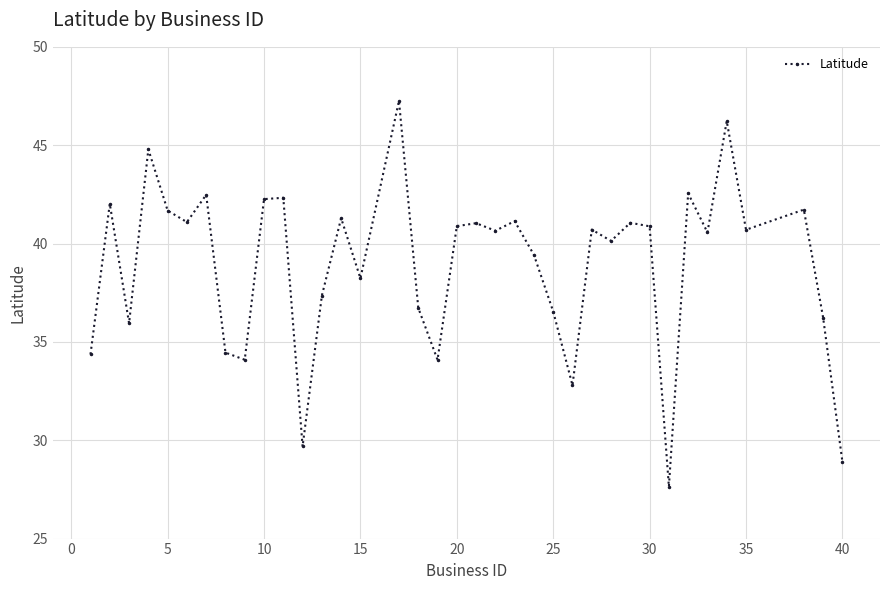

What is the value of the 10th point from the left?

42.3